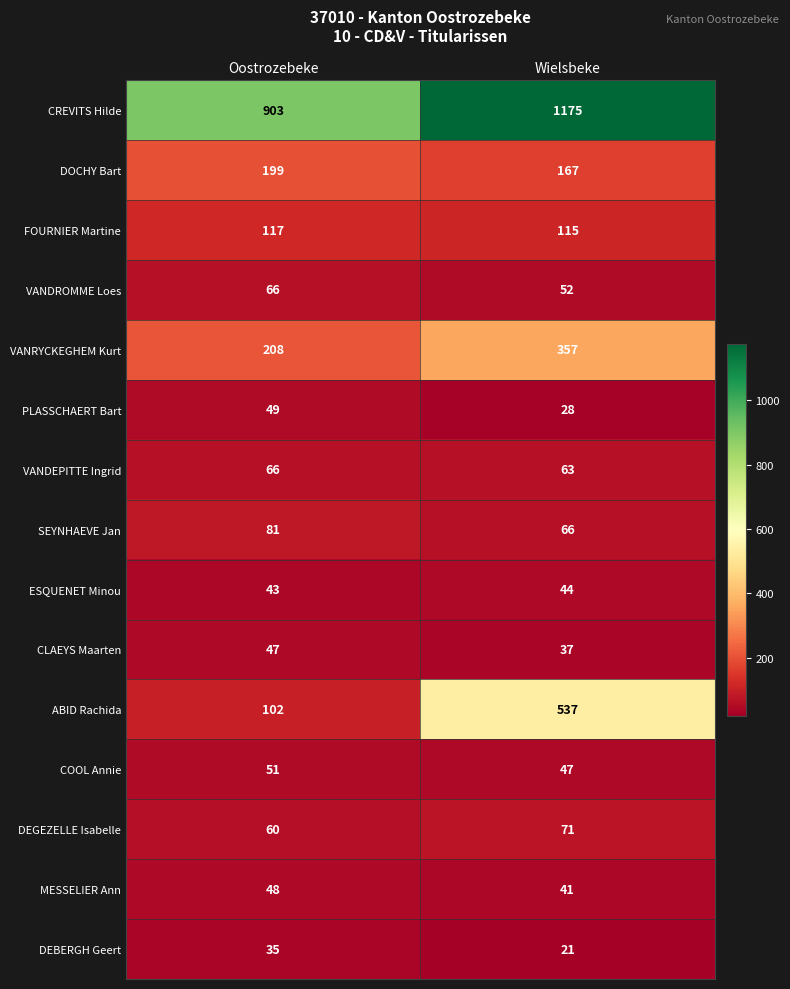

The value of PLASSCHAERT Bart at Wielsbeke is 45. True or false?

False